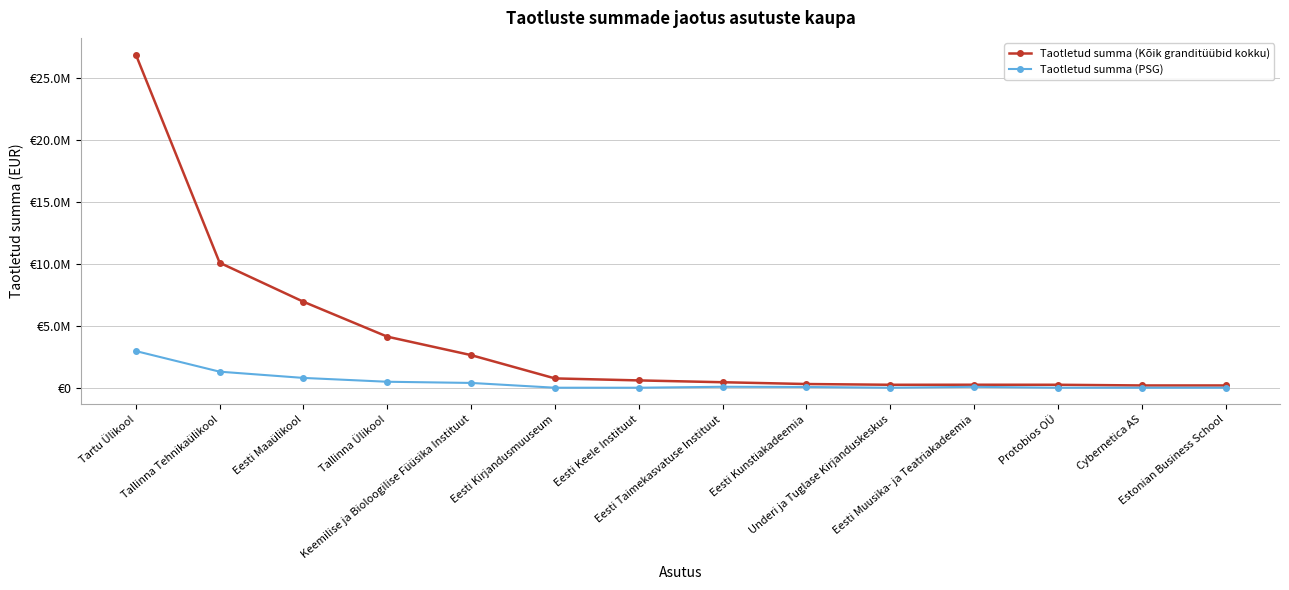

At which category is the sum across all series the highest?

Tartu Ülikool